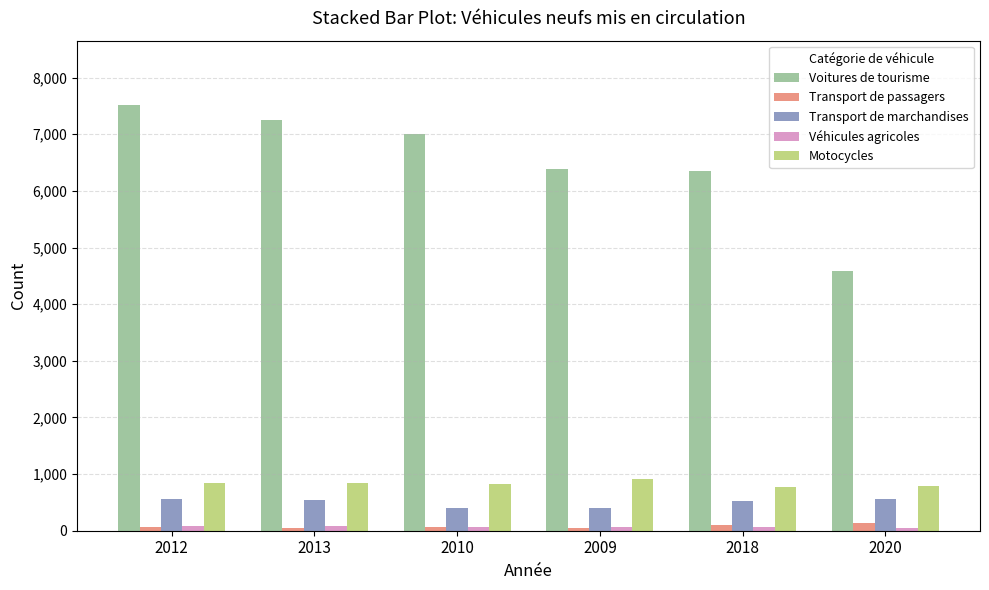

Which label corresponds to the largest value in the chart?

2012